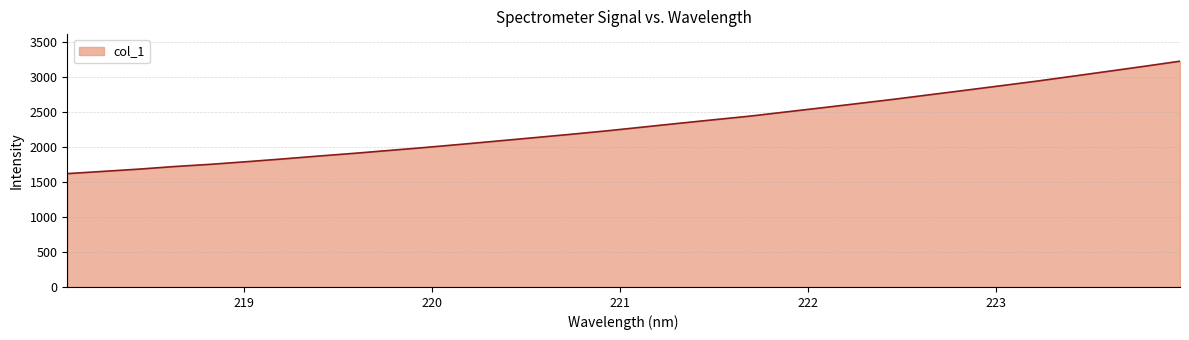

What is the minimum value shown in the chart?

1622.1